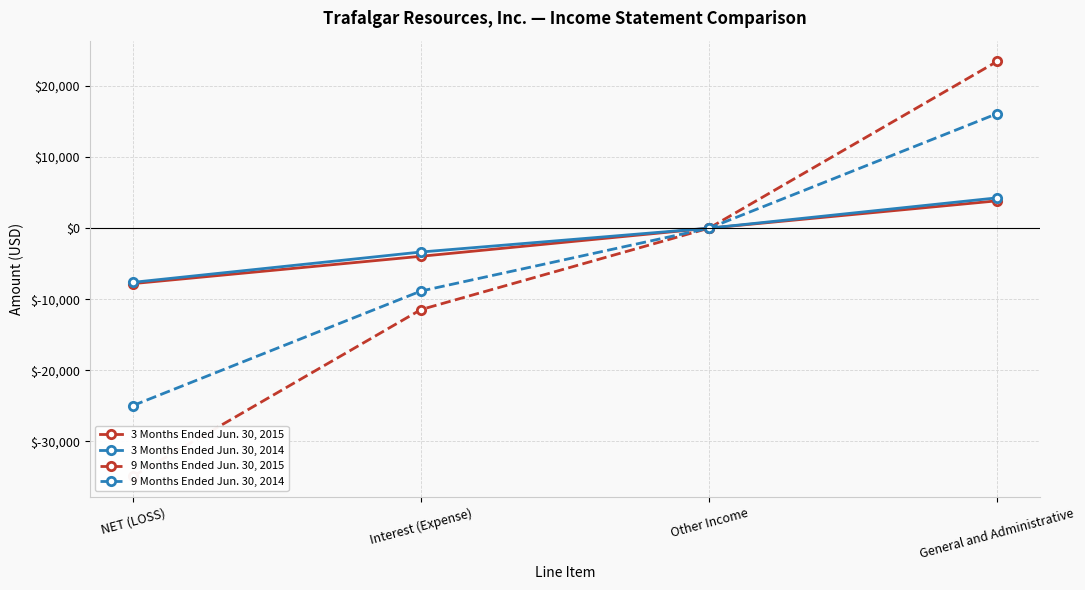

Is it true that 3 Months Ended Jun. 30, 2014 equals -7619 at NET (LOSS)?

True